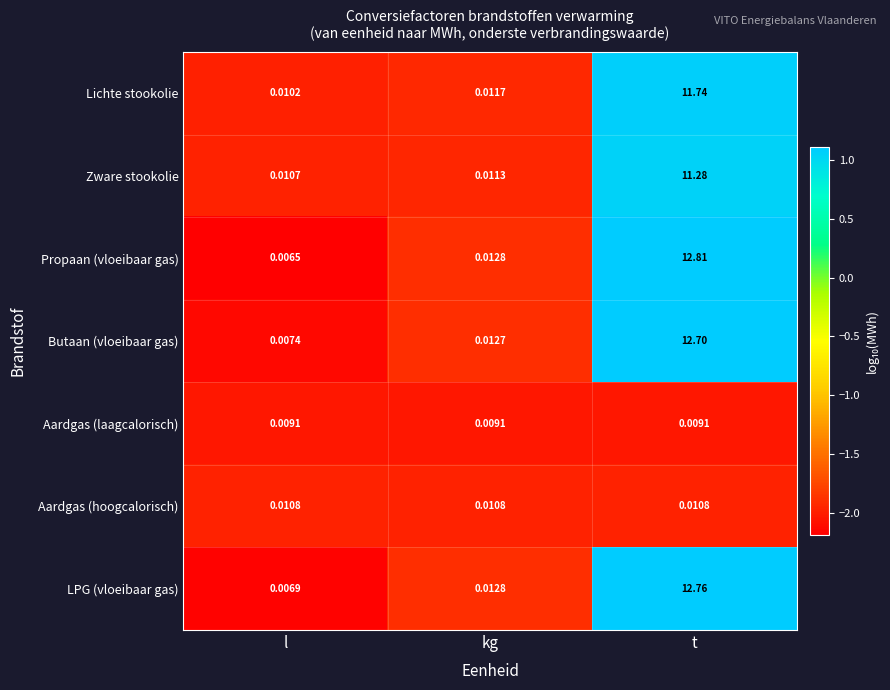

Which series has the widest spread of values?

Propaan (vloeibaar gas)